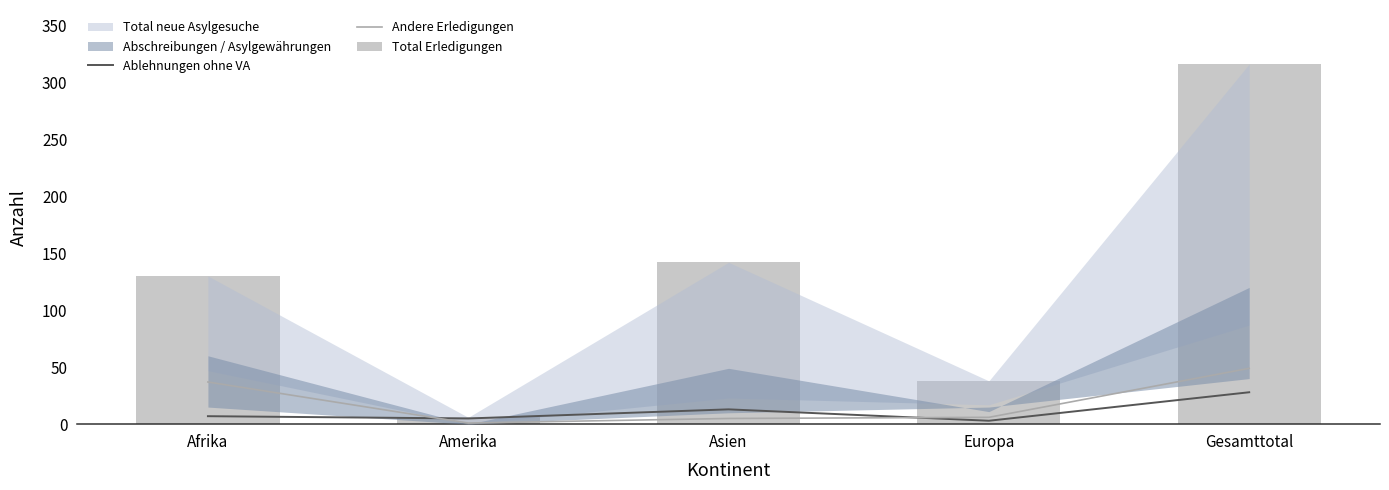

What is the sum of the Ablehnungen ohne VA values at Afrika and Europa?

10